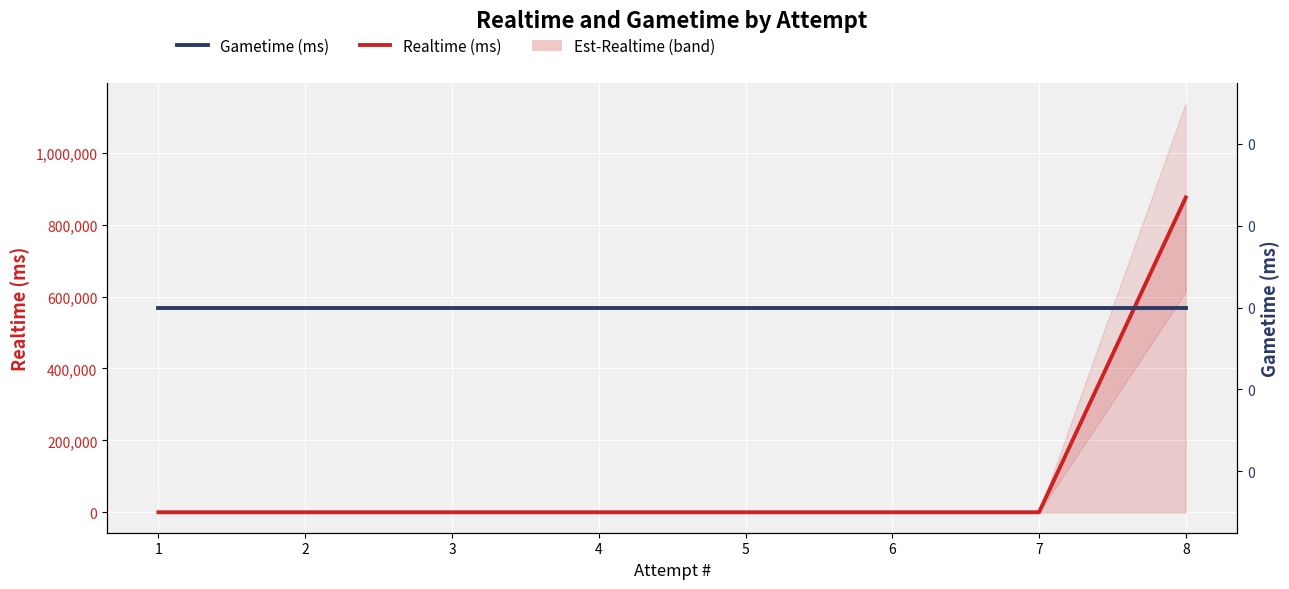

True or false: Realtime (ms) has a value of 0 at 1.

True